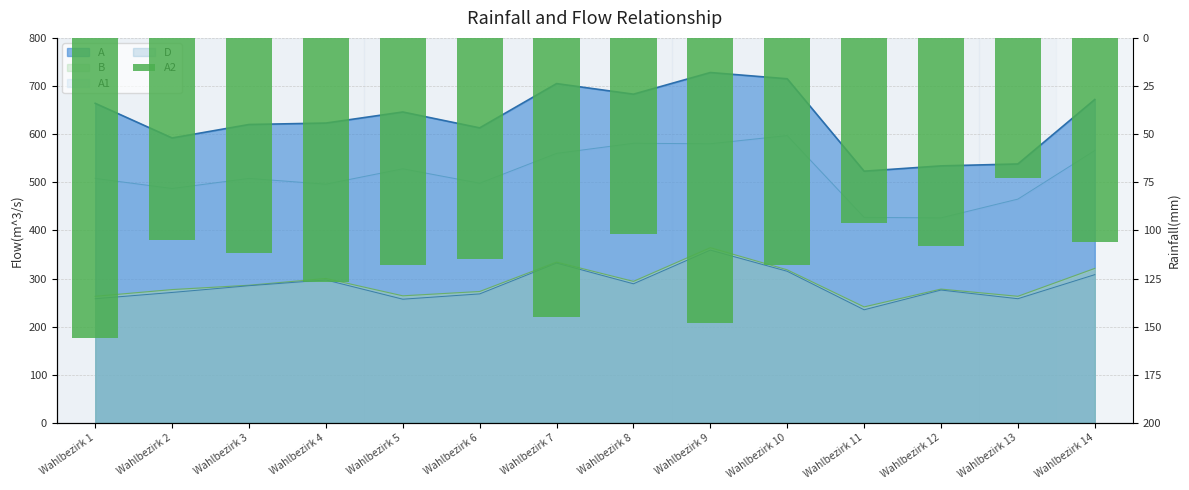

List the labels in order of value, largest first.

Wahlbezirk 1, Wahlbezirk 9, Wahlbezirk 7, Wahlbezirk 4, Wahlbezirk 5, Wahlbezirk 10, Wahlbezirk 6, Wahlbezirk 3, Wahlbezirk 12, Wahlbezirk 14, Wahlbezirk 2, Wahlbezirk 8, Wahlbezirk 11, Wahlbezirk 13